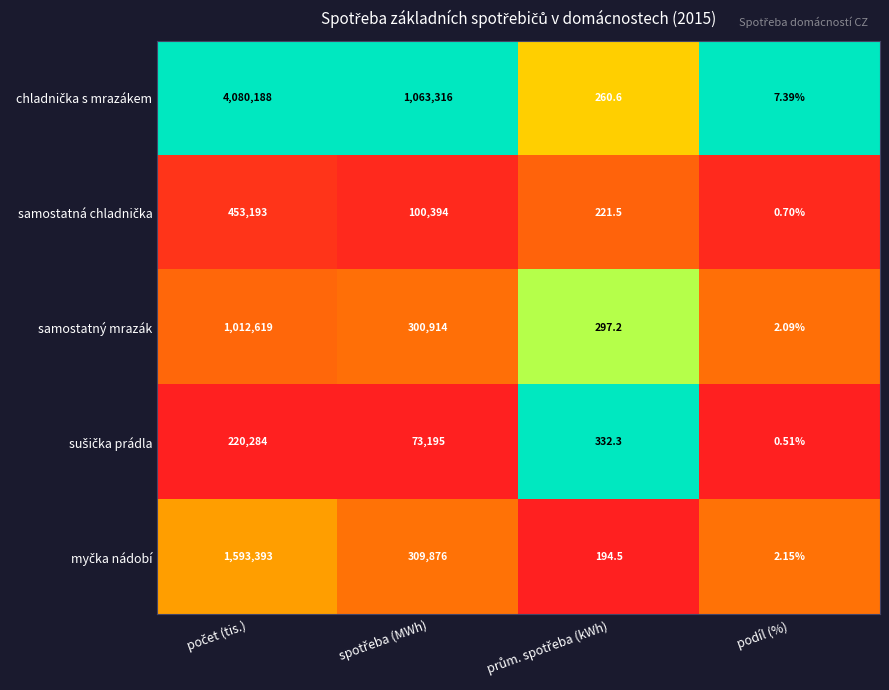

At which category does the chart reach its minimum across all series?

podíl (%)